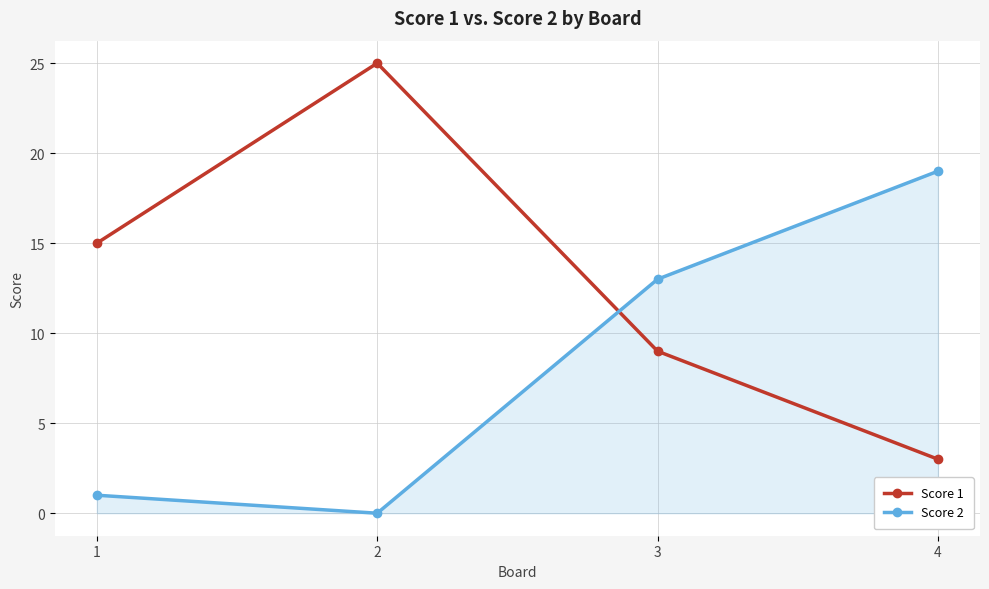

After their last crossing, which series has the higher values: Score 1 or Score 2?

Score 2